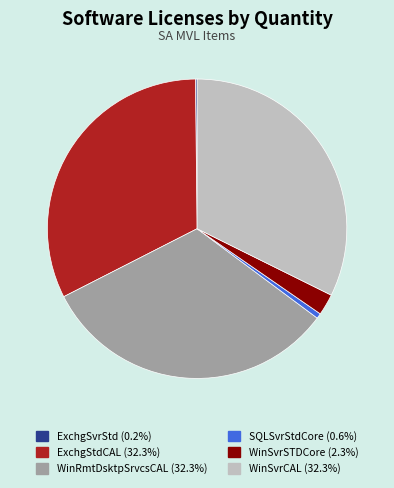

What is the ratio of the value at WinSvrCAL (32.3%) to the value at WinRmtDsktpSrvcsCAL (32.3%)?

1.0